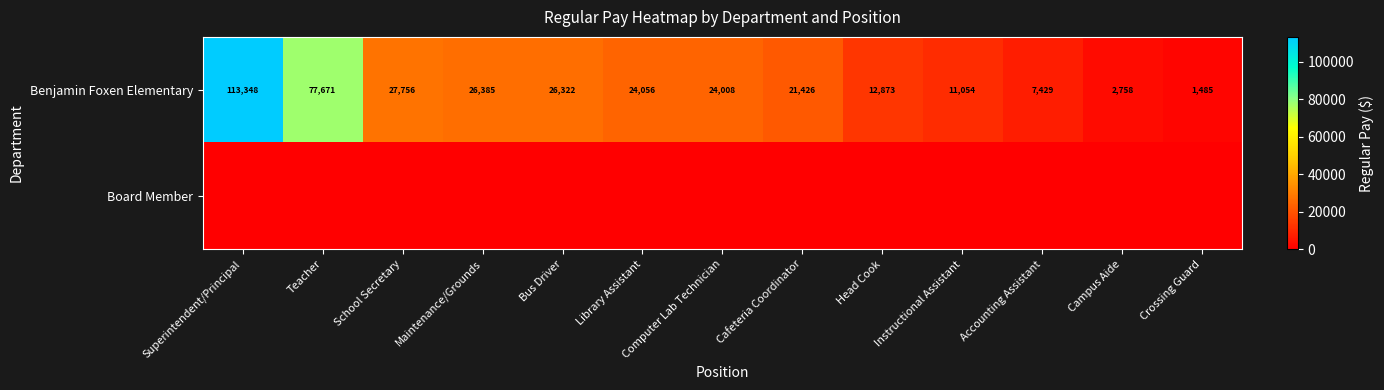

What is the sum of the Benjamin Foxen Elementary values at Teacher and Maintenance/Grounds?

104056